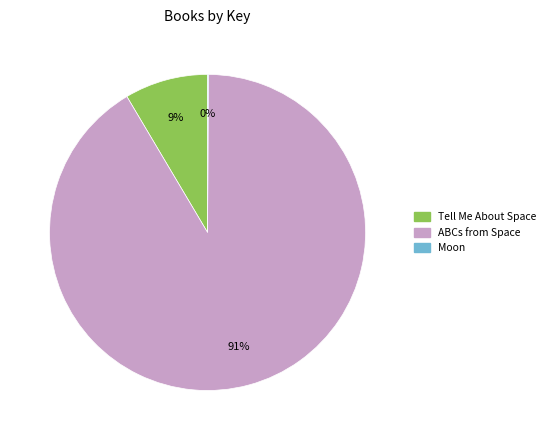

What is the majority slice?

ABCs from Space